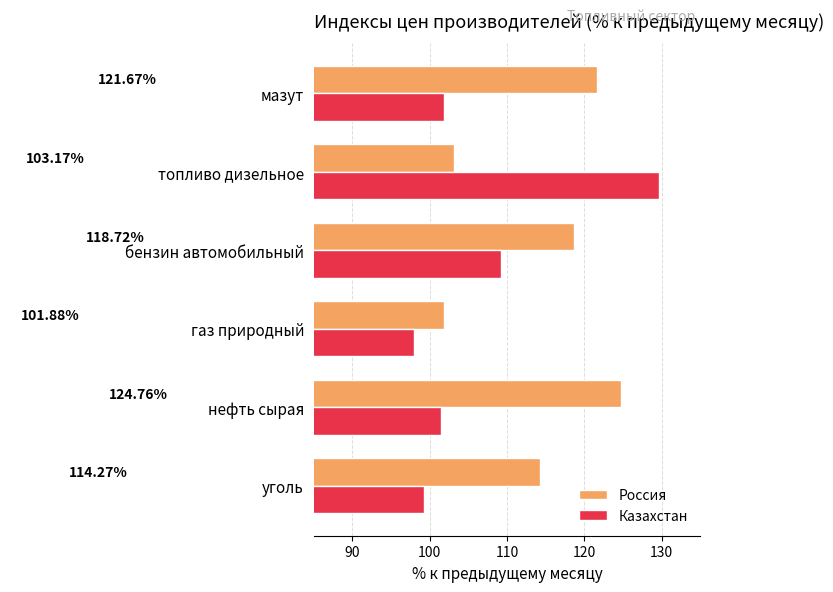

What is the sum of the Россия values at уголь and мазут?

235.9